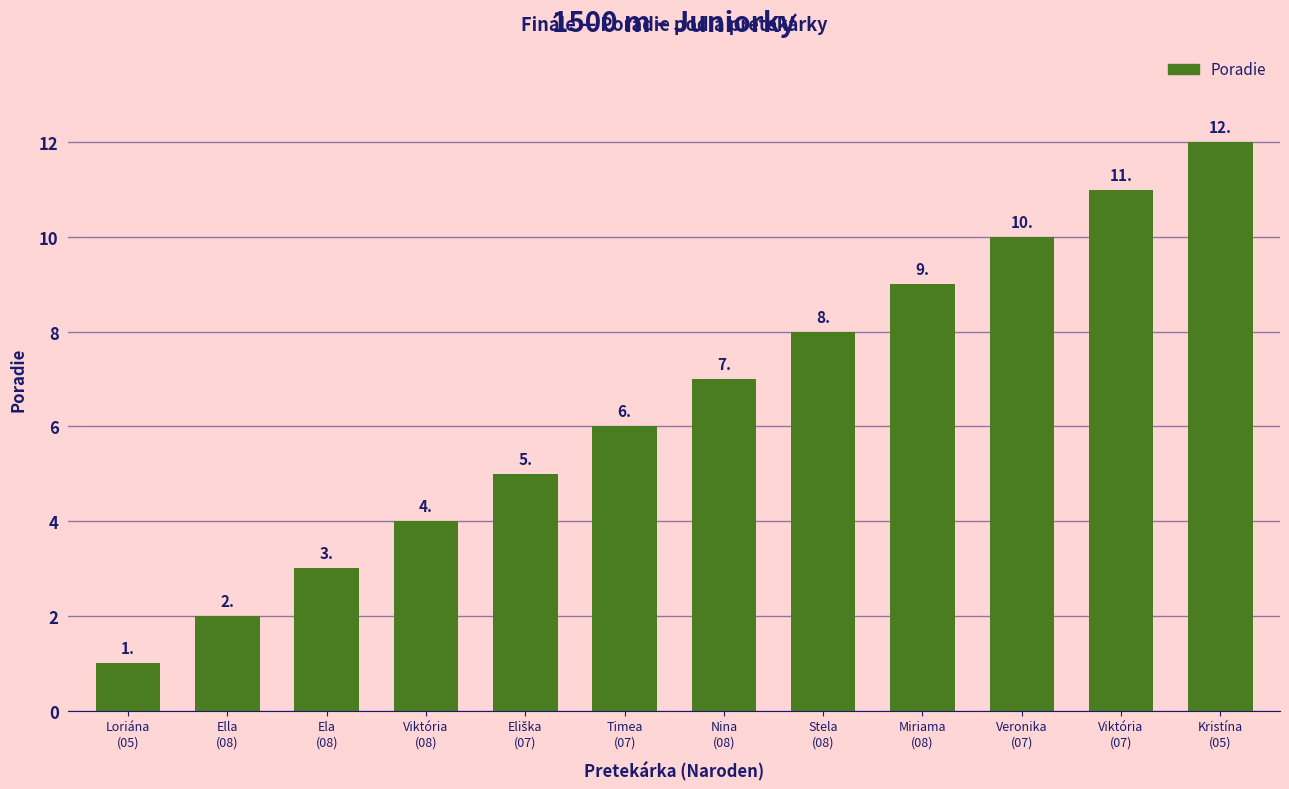

Does the chart contain any negative values?

No